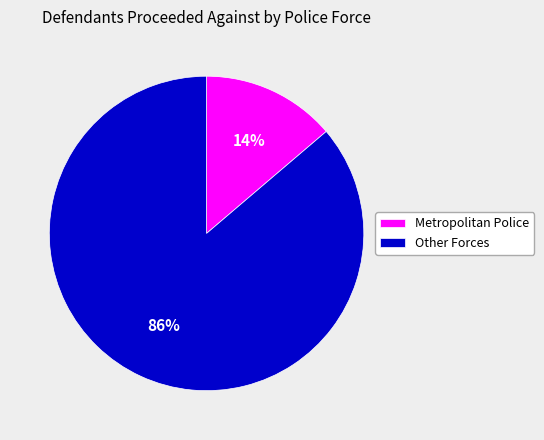

To the nearest percent, what portion does Other Forces represent?

86%